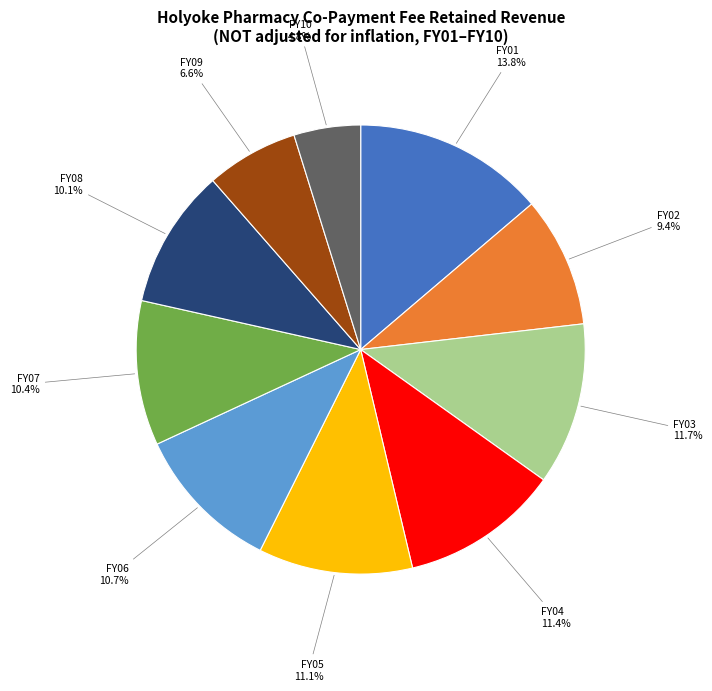

Does any single category account for the majority?

No